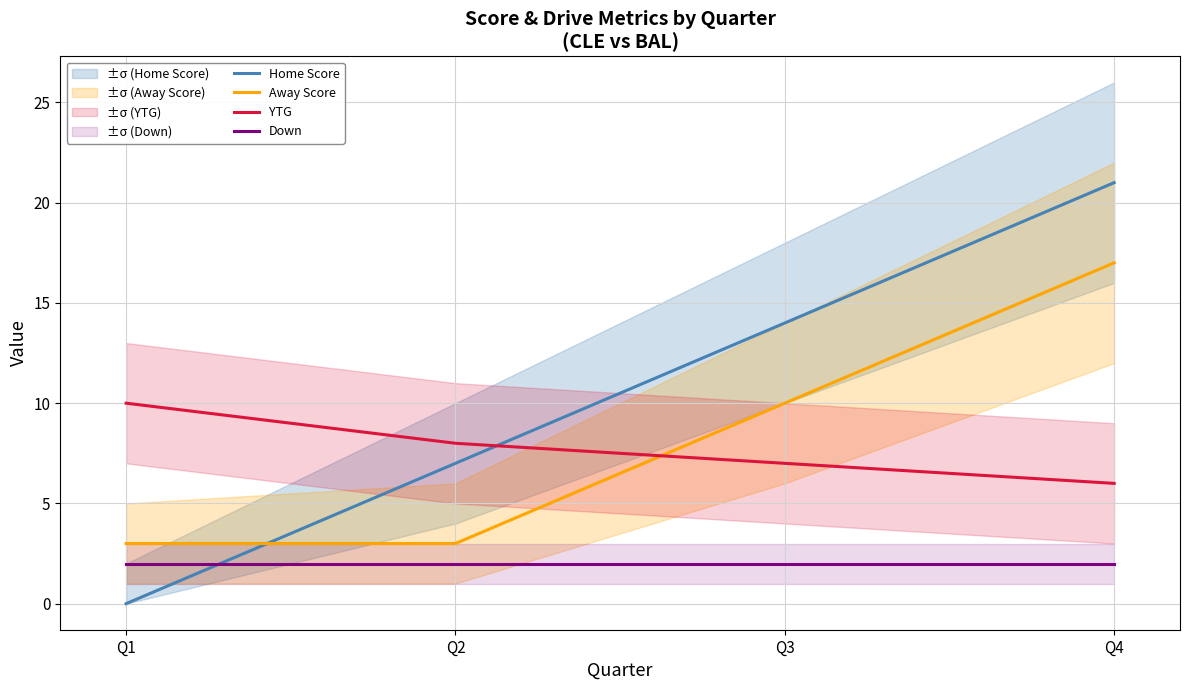

True or false: YTG and Away Score intersect in this chart.

True